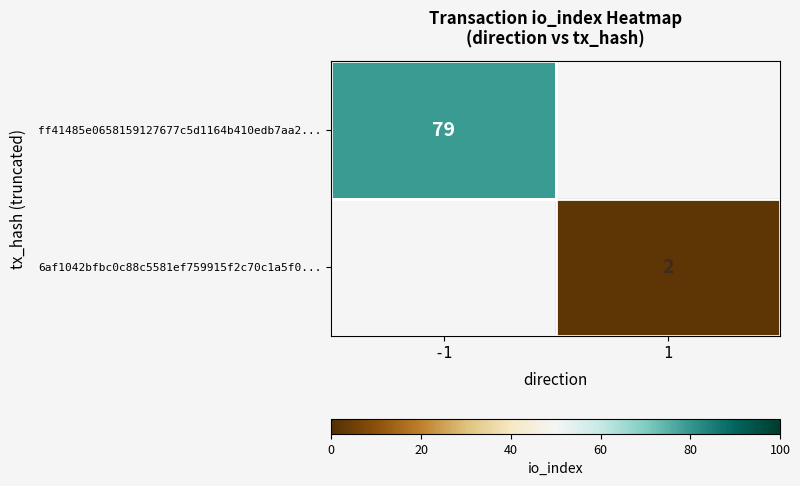

Is it true that 6af1042bfbc0c88c5581ef759915f2c70c1a5f0... equals 2 at 1?

True